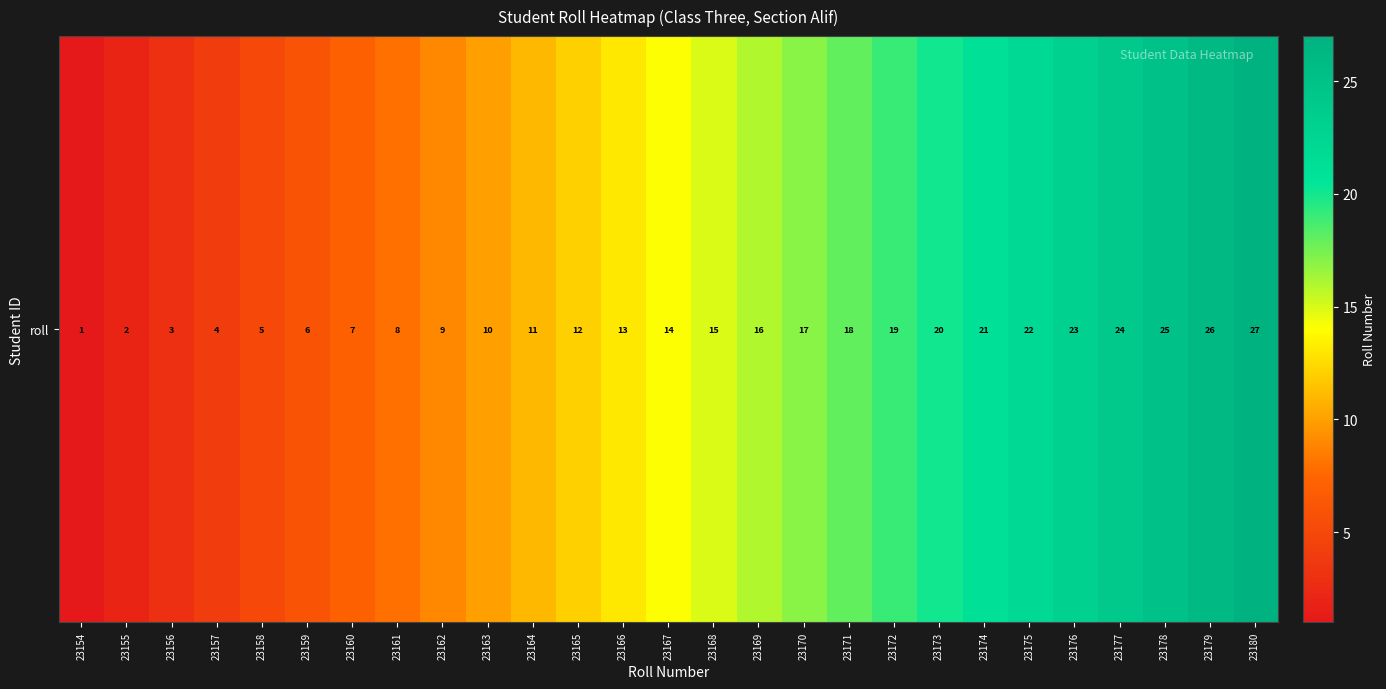

What is the sum of the values at 23171 and 23180?

45